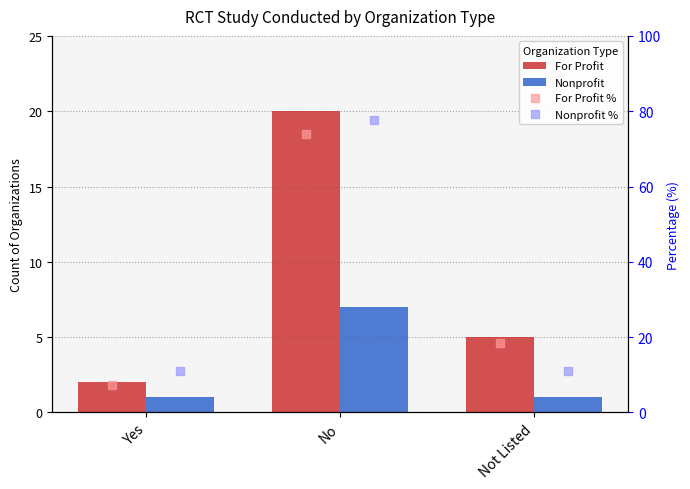

Is it true that For Profit equals 5.0 at Not Listed?

True